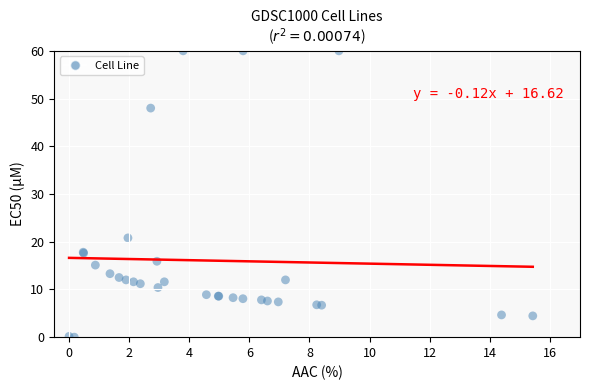

What Y value in the scatter plot is closest to 30?

20.8